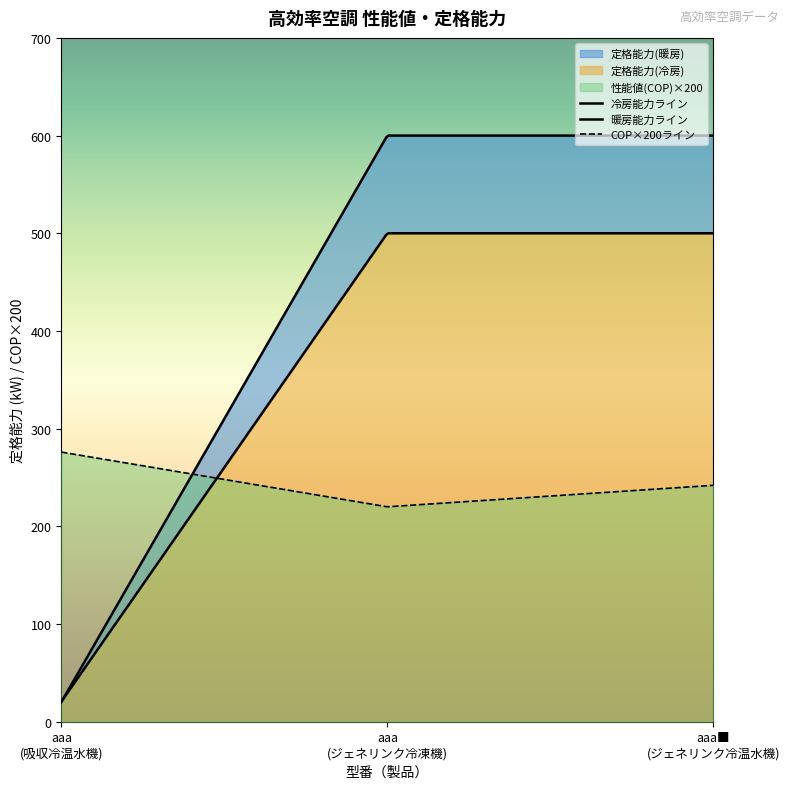

True or false: 吸収冷温水機 and 定格能力(冷房) cross at least once.

False